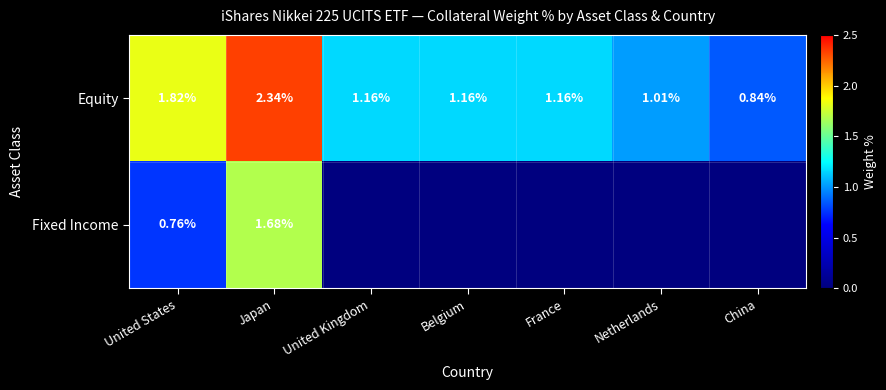

At how many categories does at least one series exceed 0?

7